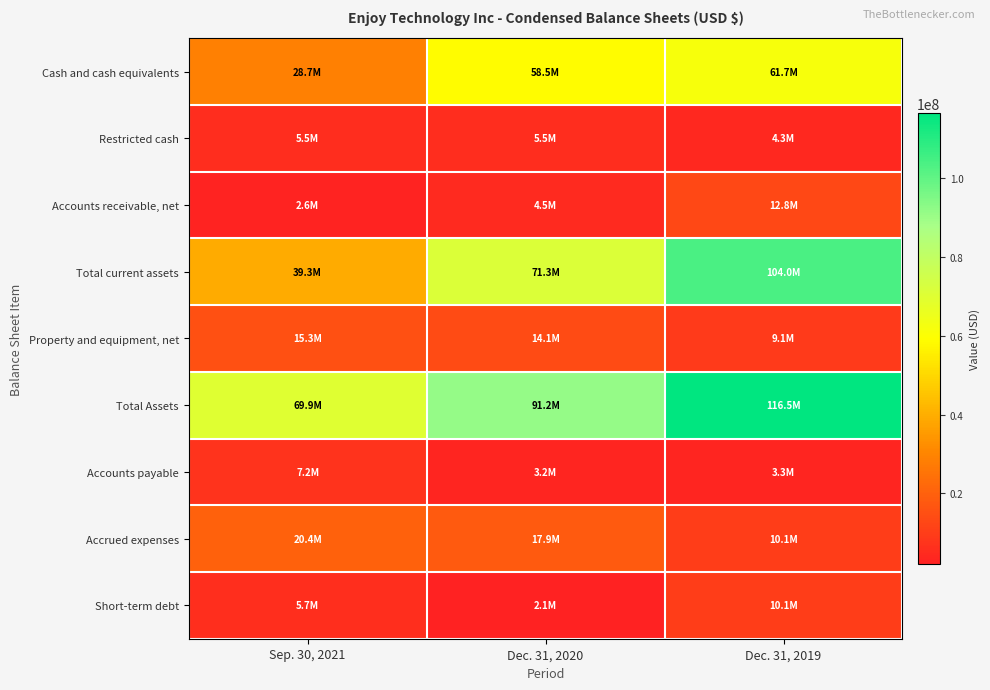

What is the spread (max minus min) of values at Dec. 31, 2020?

89105000